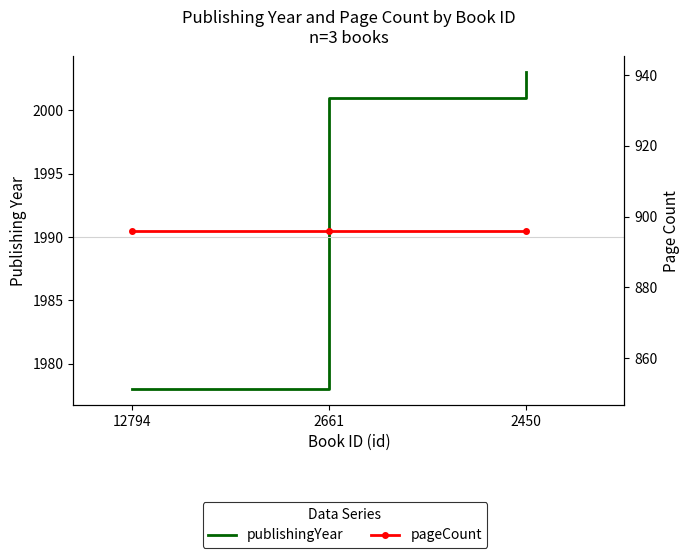

At which label is publishingYear closest to 1990?

2661